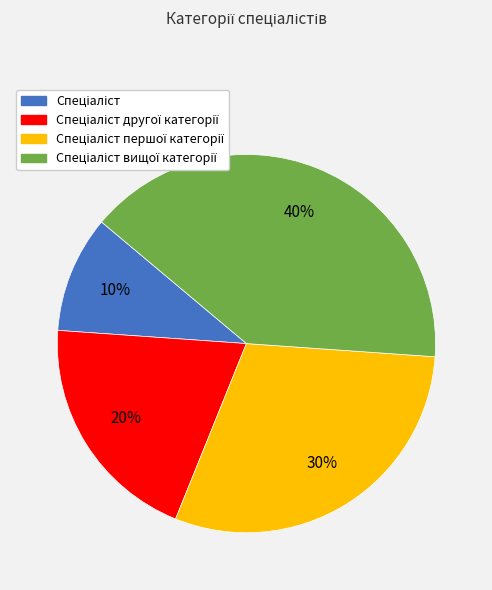

To the nearest percent, what is the difference between the largest and smallest slice percentages?

30%